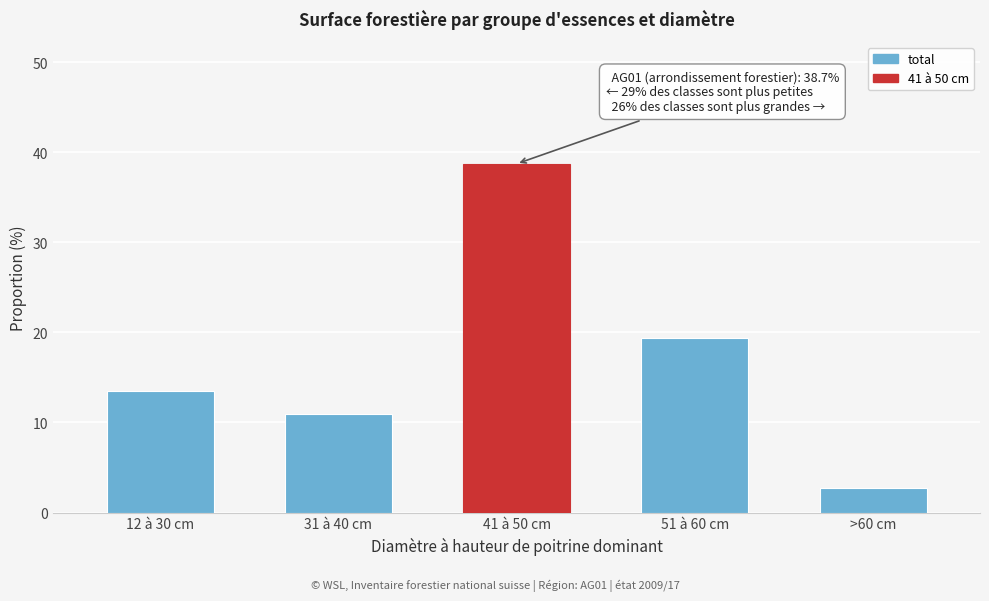

Reading right to left, list all the values displayed in this chart.

>60 cm=2.7	51 à 60 cm=19.4	41 à 50 cm=38.7	31 à 40 cm=10.9	12 à 30 cm=13.5